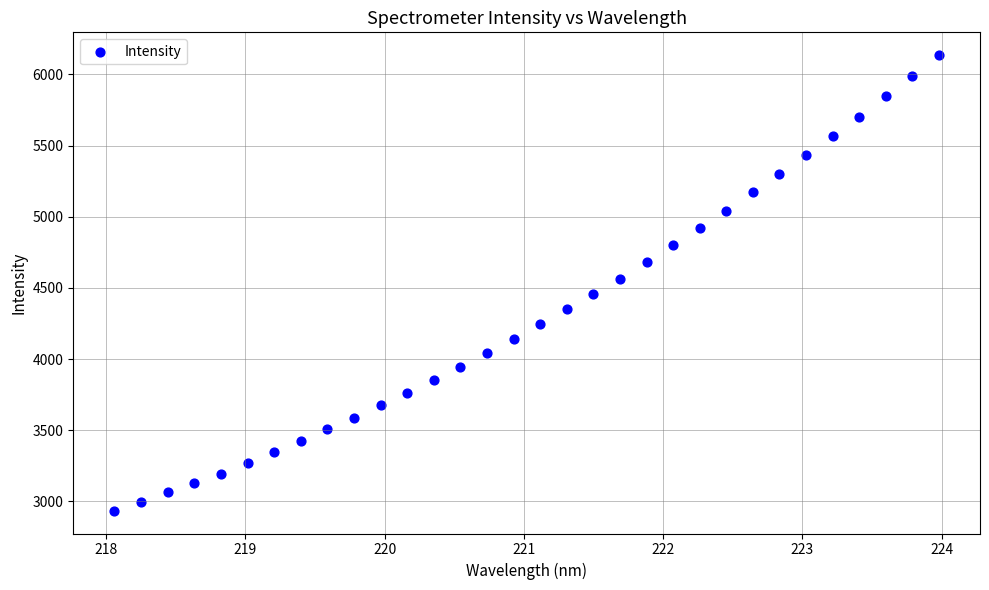

What is the range of Y values (max minus min)?

3201.4